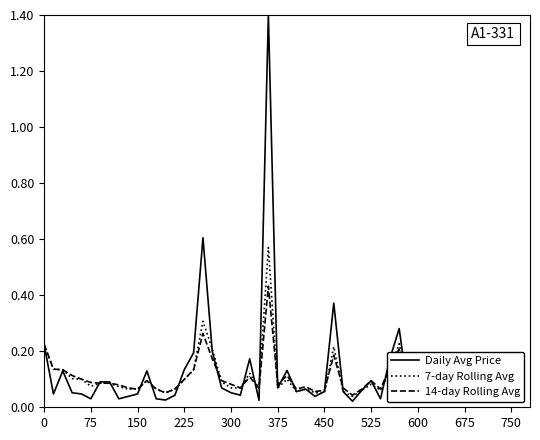

Rank the series by their maximum value, from lowest to highest.

14-day Rolling Avg, 7-day Rolling Avg, Daily Avg Price